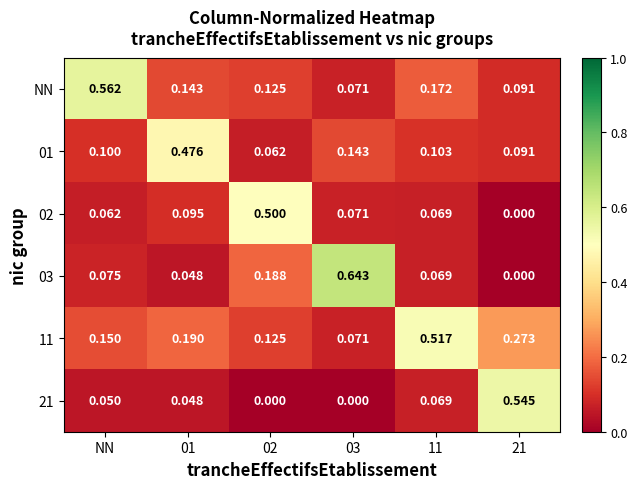

Is the value of 03 at NN greater than the value of NN at 21?

No